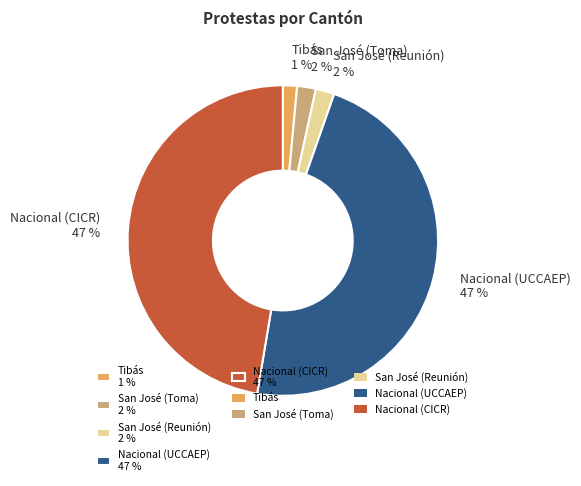

Does Nacional (UCCAEP) represent more than half of the total?

No